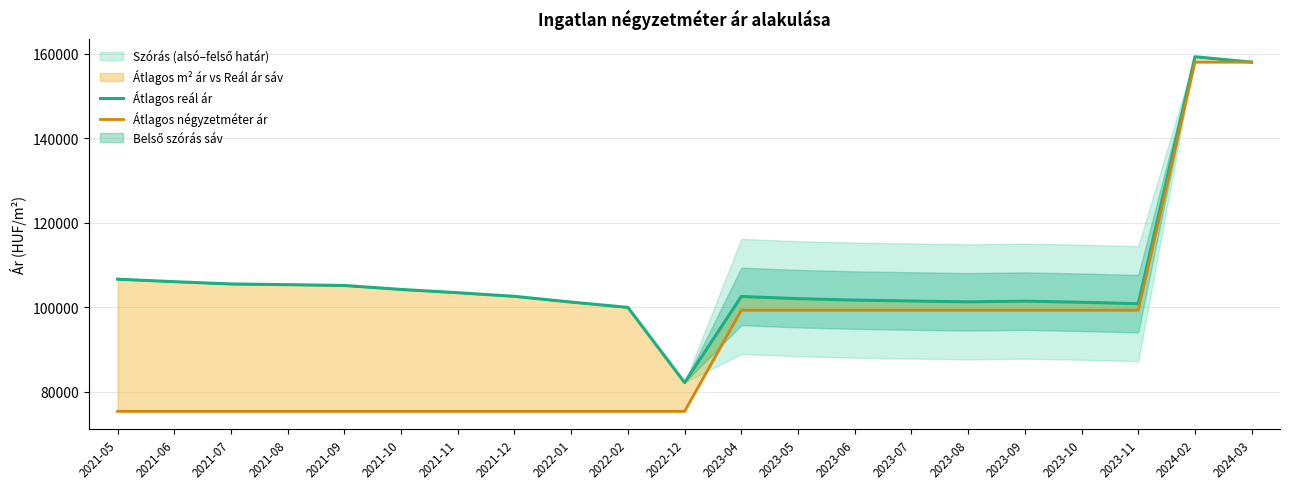

What is the lowest value of the Átlagos reál ár series?

82166